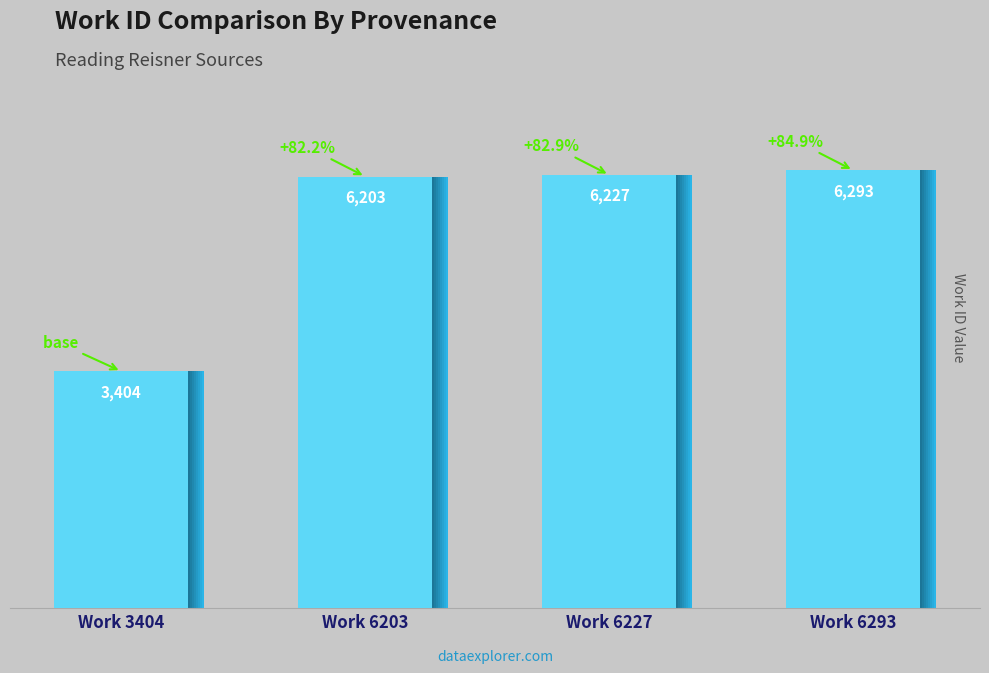

Rank the categories by value from highest to lowest.

Work 6293, Work 6227, Work 6203, Work 3404